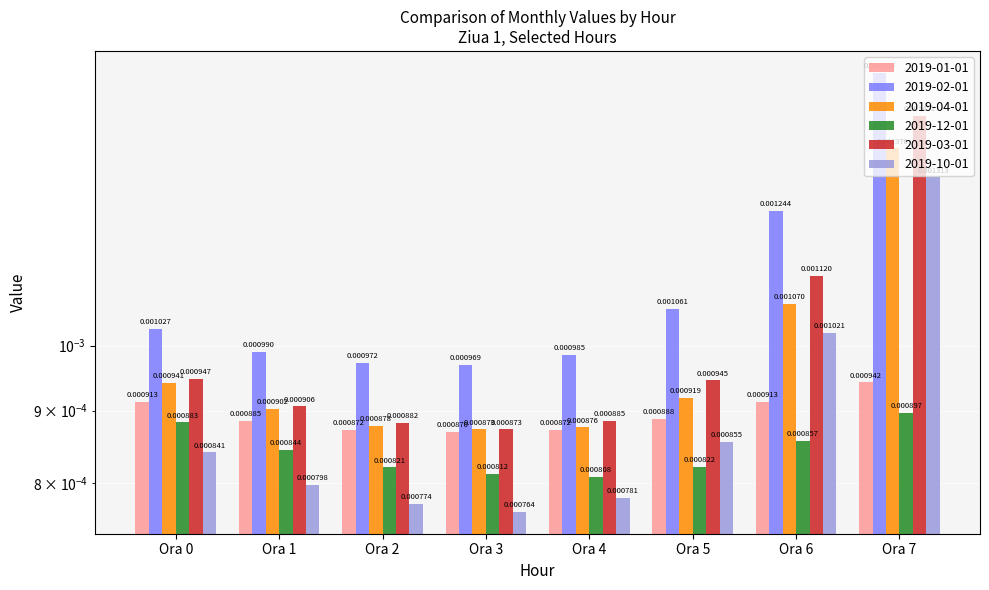

Between Ora 3 and Ora 7, which series saw the biggest shift?

2019-02-01